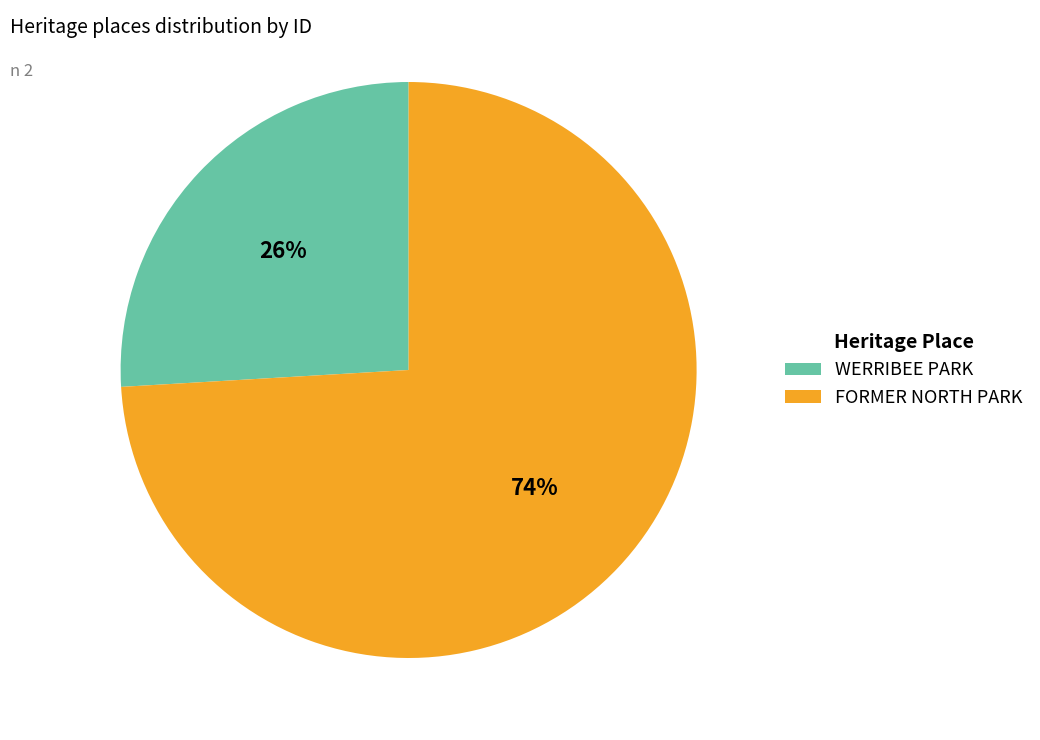

What is the largest slice in the pie chart?

FORMER NORTH PARK